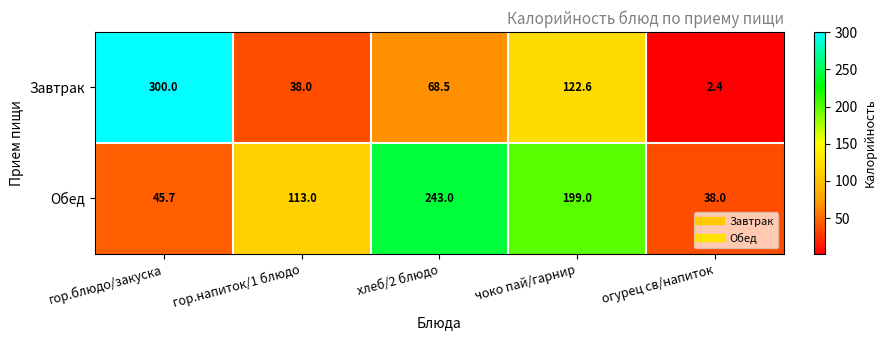

What is the difference between the maximum and minimum values in the Завтрак series?

297.6